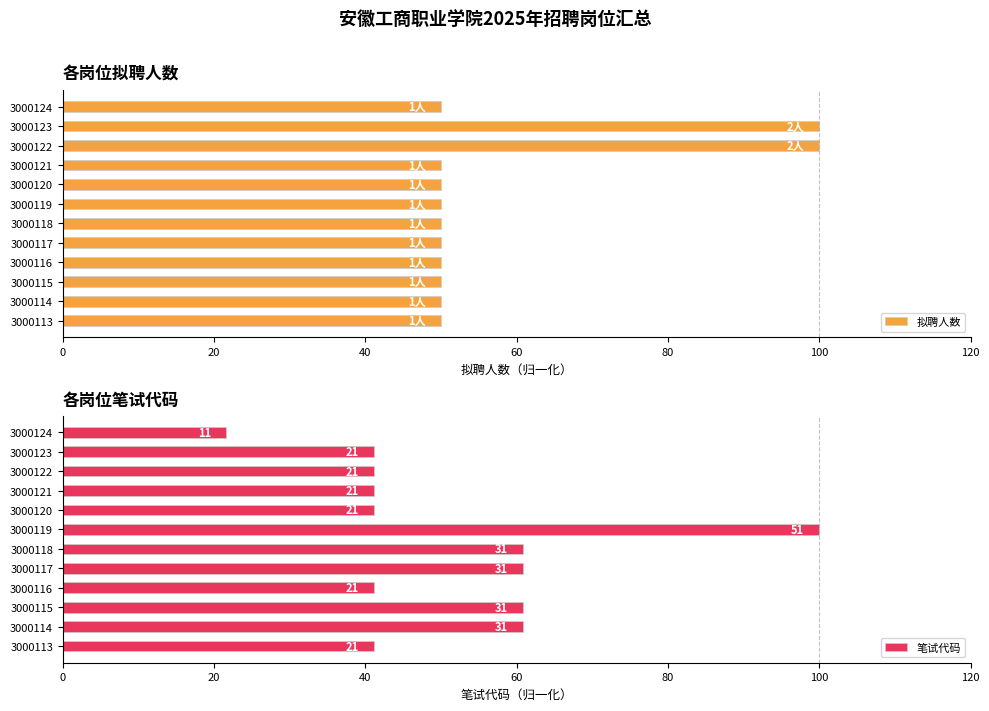

What is the sum of the 拟聘人数 values at 3000118 and 3000120?

100